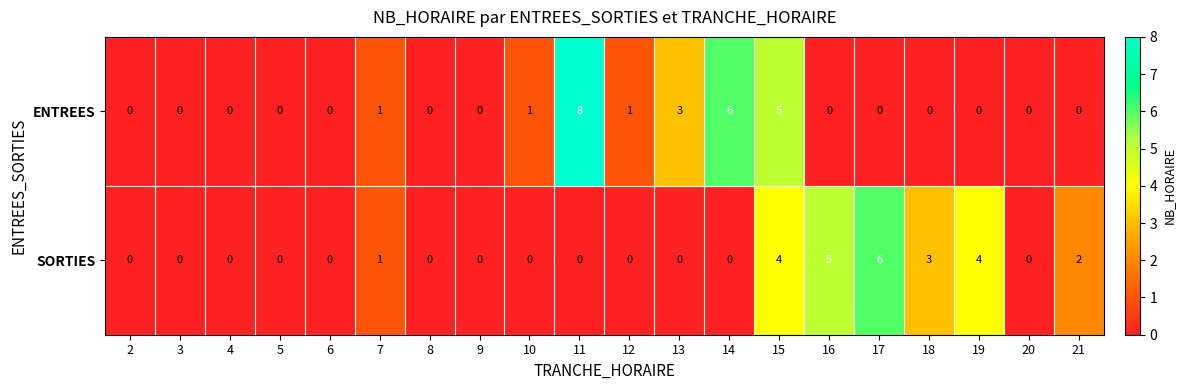

At which category is the sum across all series the highest?

15